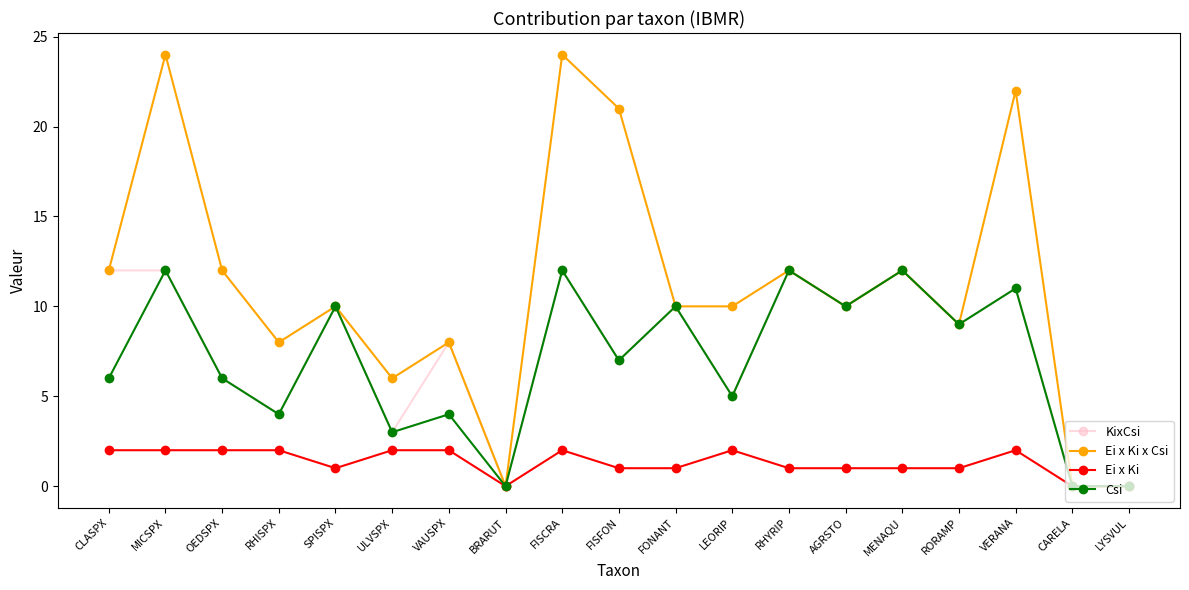

What is the label of the 3rd point from the right?

VERANA